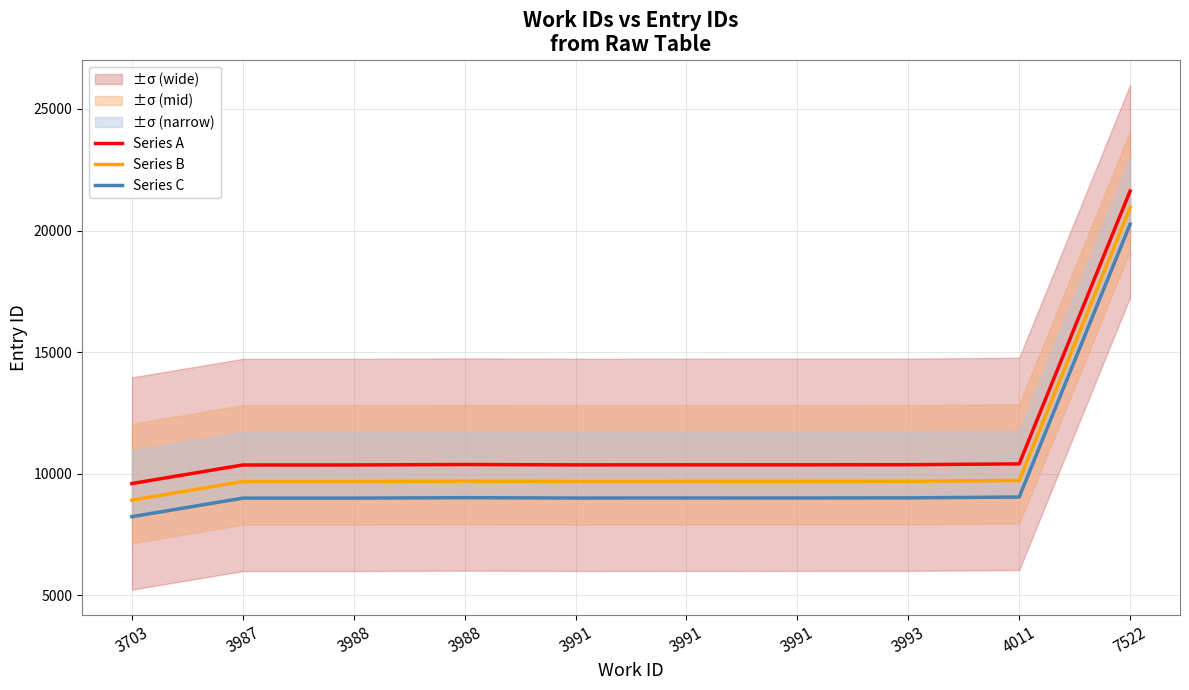

At which category is the sum across all series the highest?

7522